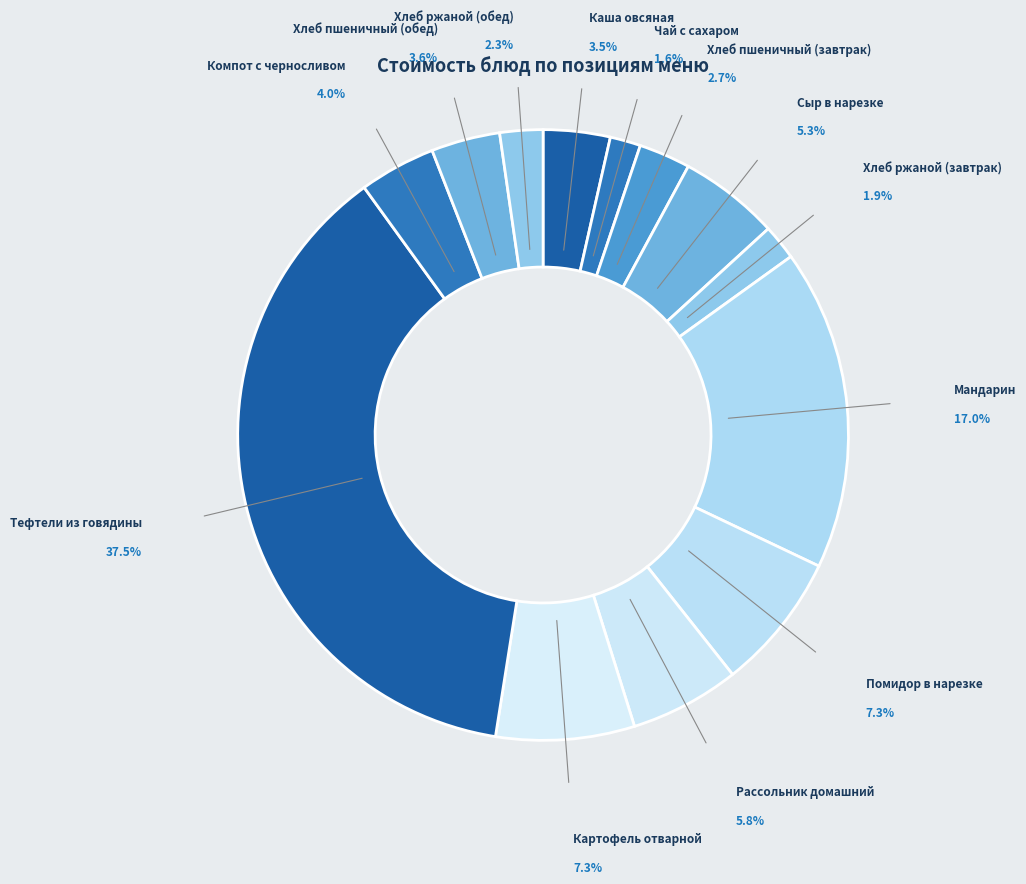

Count the number of slices in the pie.

13